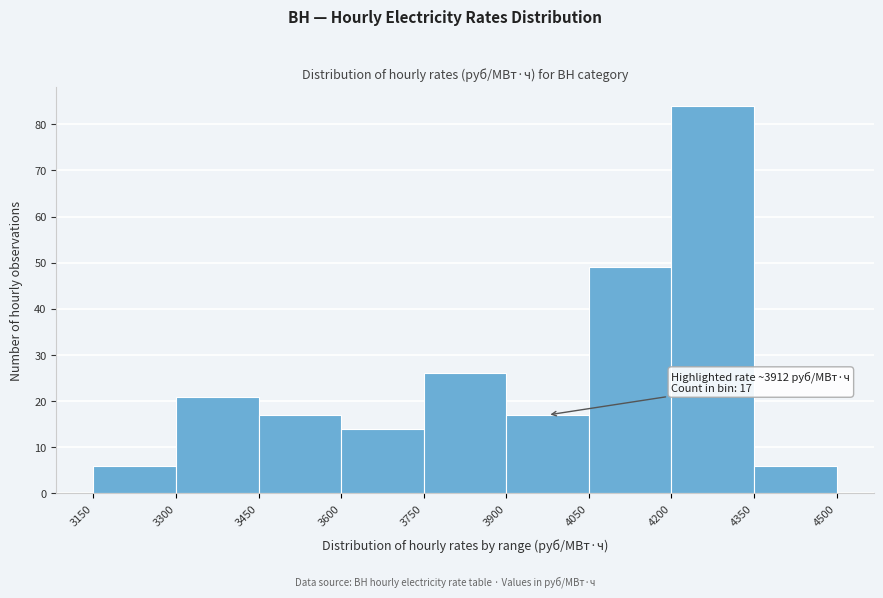

Over which range of the x-axis is the bar tallest?

4200 to 4350